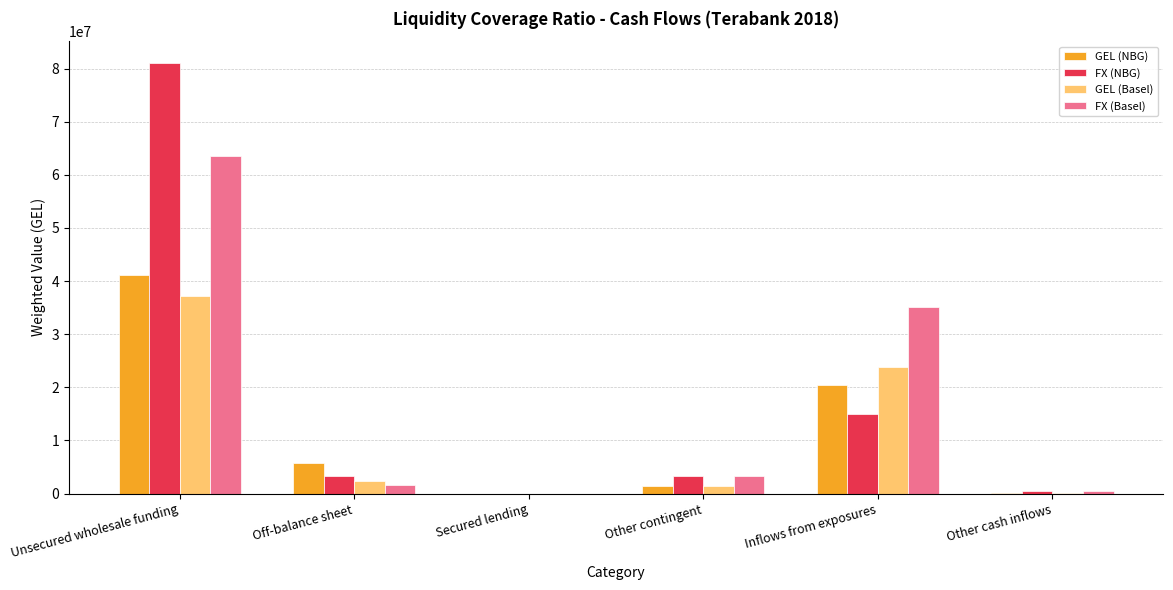

At which label does FX (Basel) first exceed 3395832?

Unsecured wholesale funding